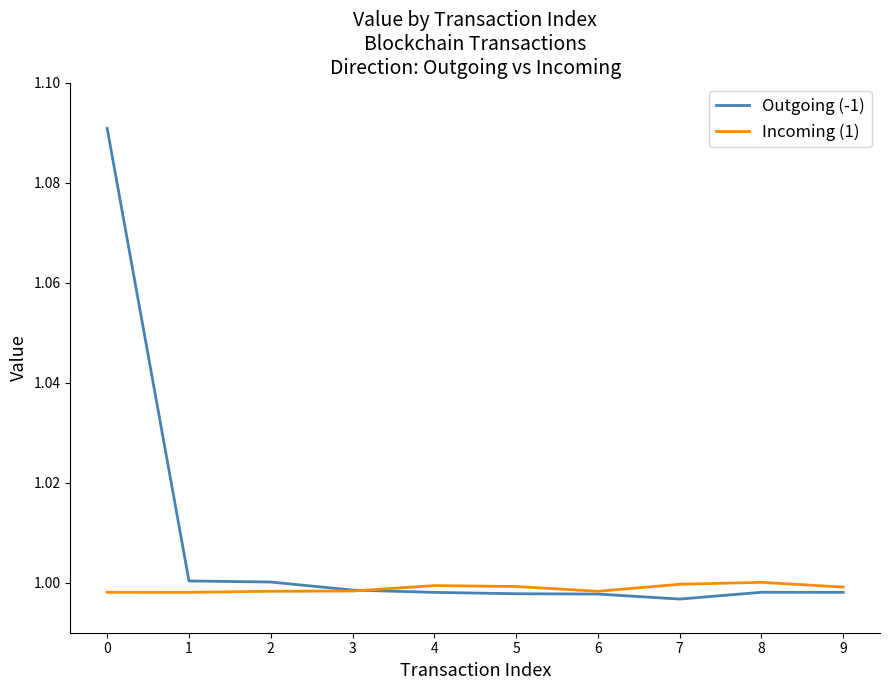

The value of Incoming (1) at 2 is 1.0. True or false?

True